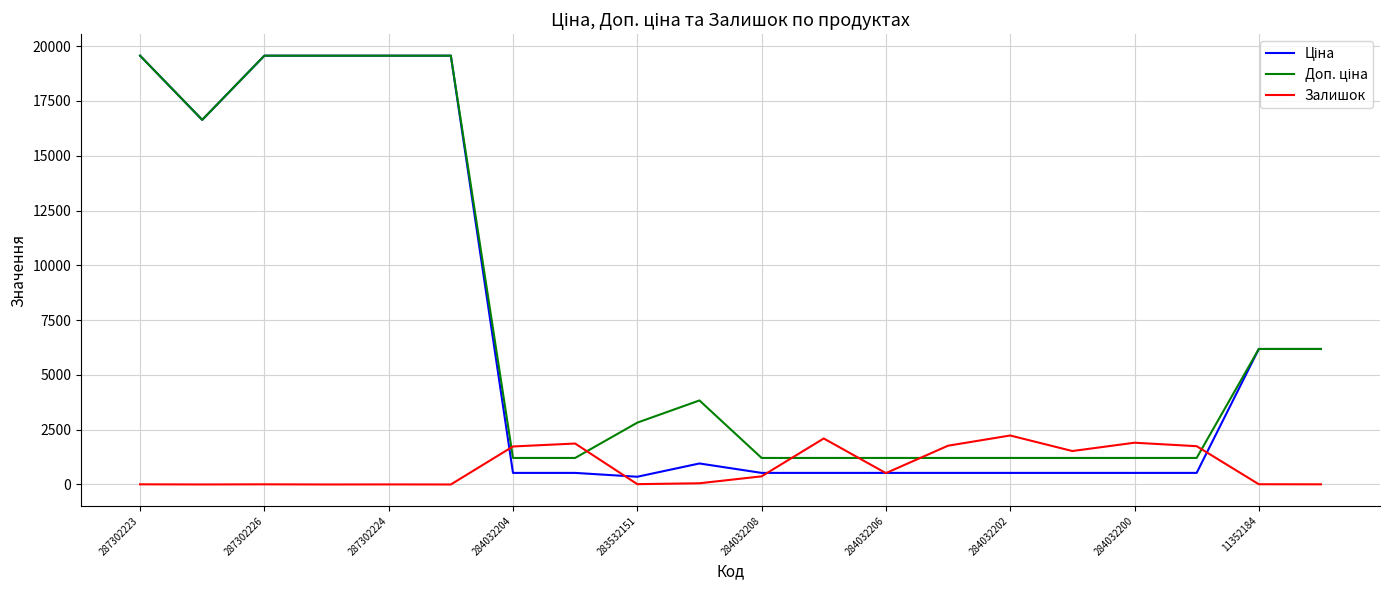

What is the value of the Доп. ціна point at the 8th from the left?

1210.7